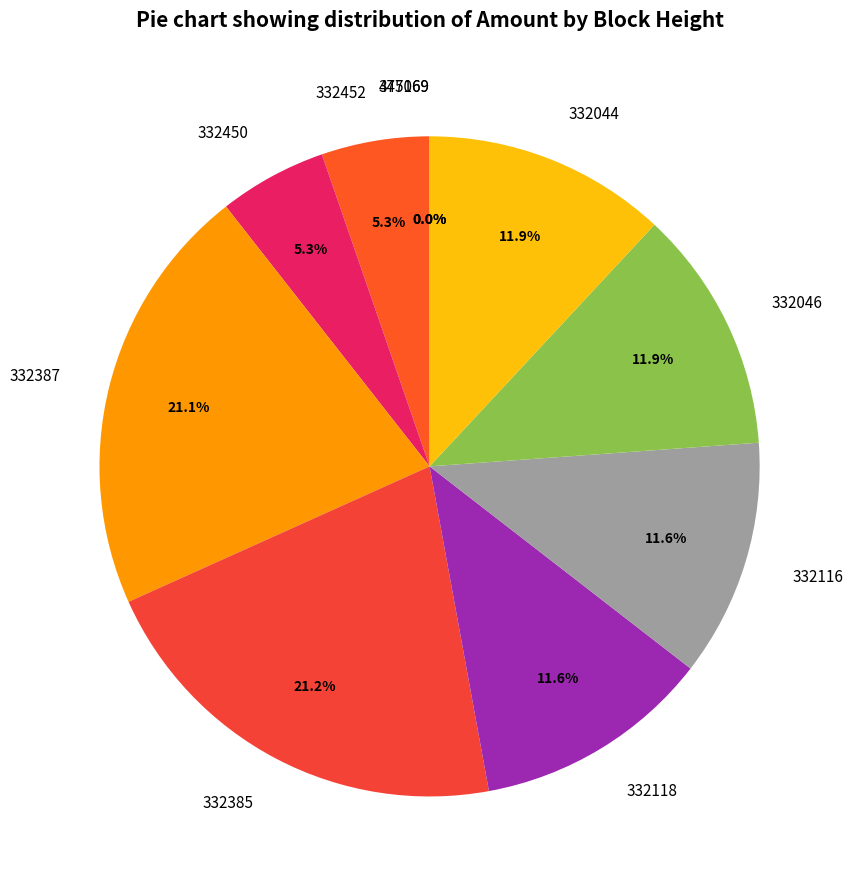

Is there any slice that represents more than half of the pie?

No